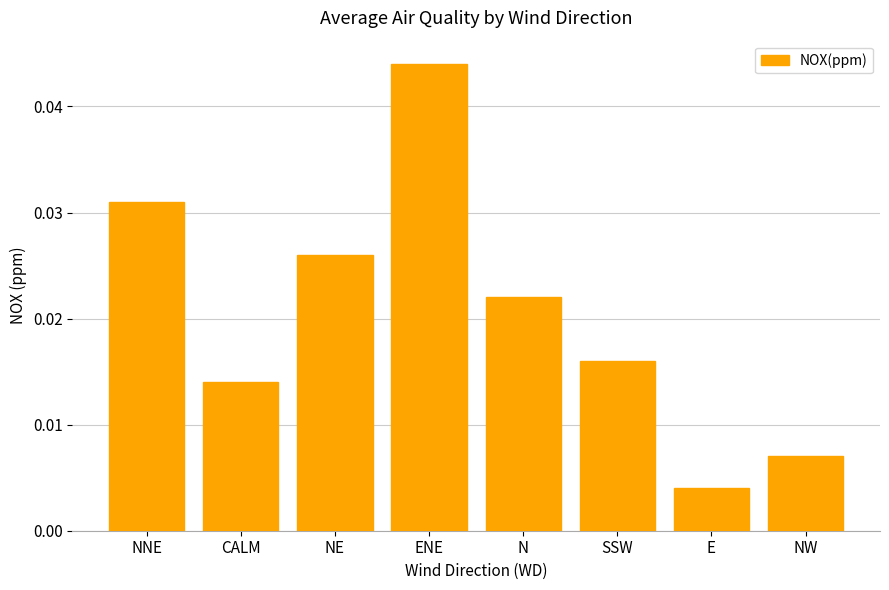

What is the label of the 8th bar from the left?

NW